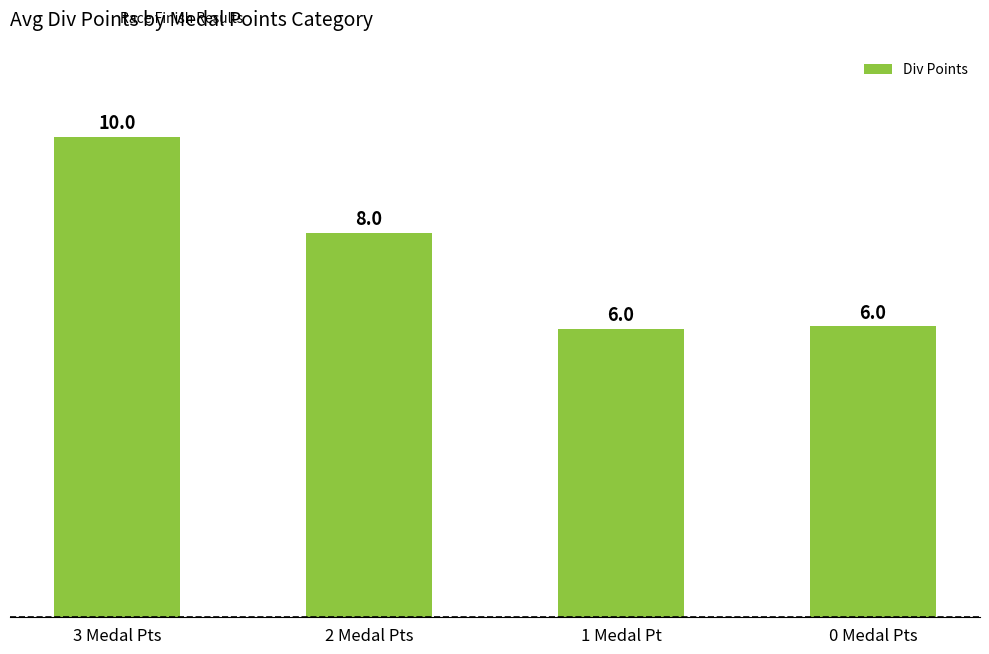

Between 0 Medal Pts and 2 Medal Pts, which is larger?

2 Medal Pts